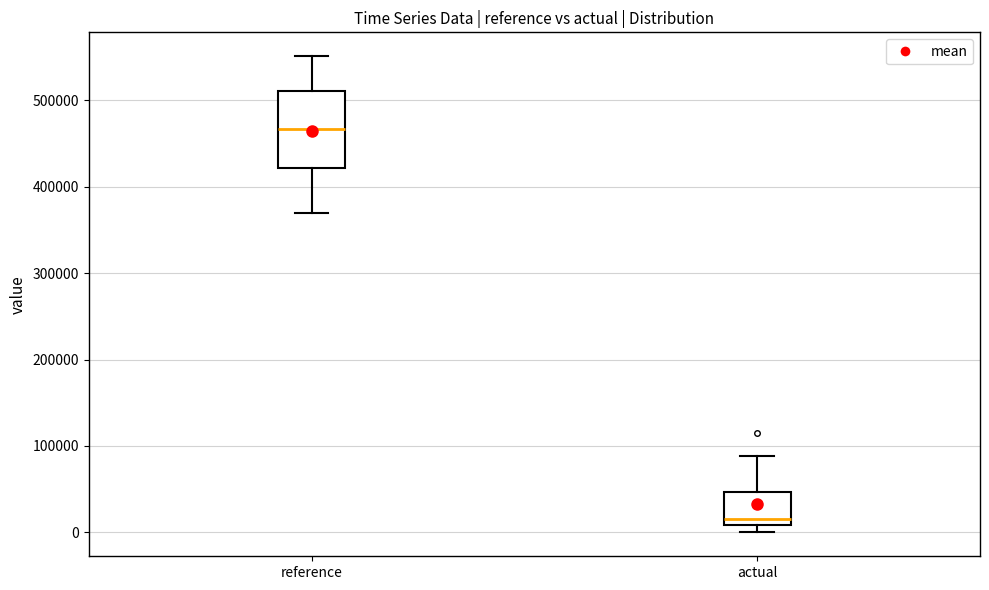

Which box has the highest median line?

reference